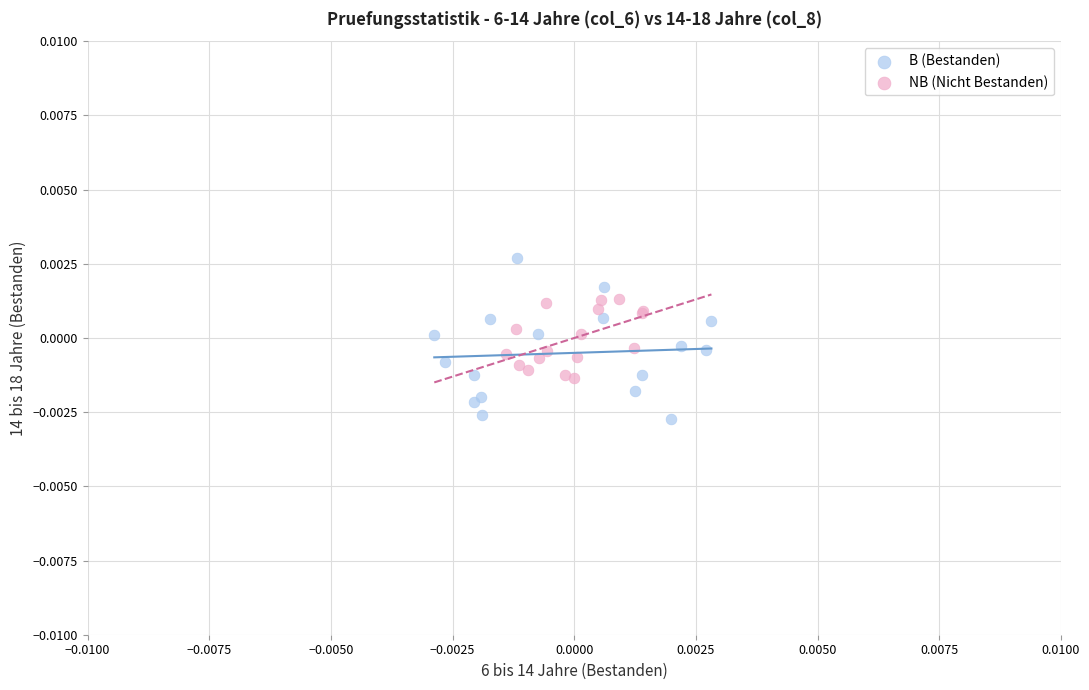

Which series reaches the minimum Y coordinate?

B (Bestanden)